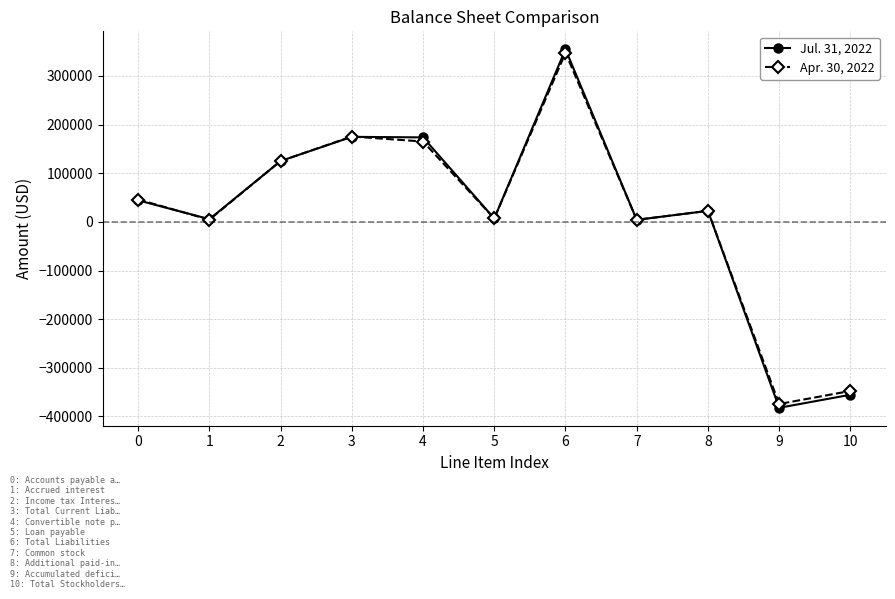

Rank the series by their average value, from highest to lowest.

Apr. 30, 2022, Jul. 31, 2022